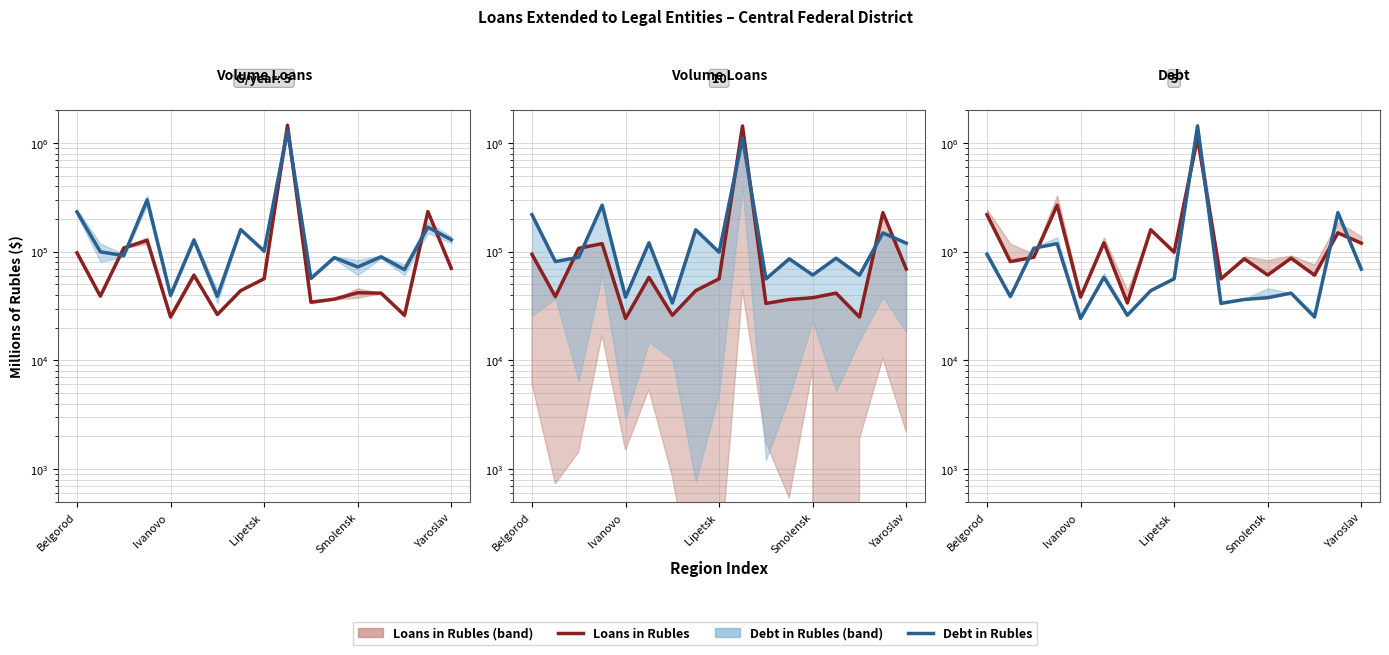

How many categories are shown in the chart?

17